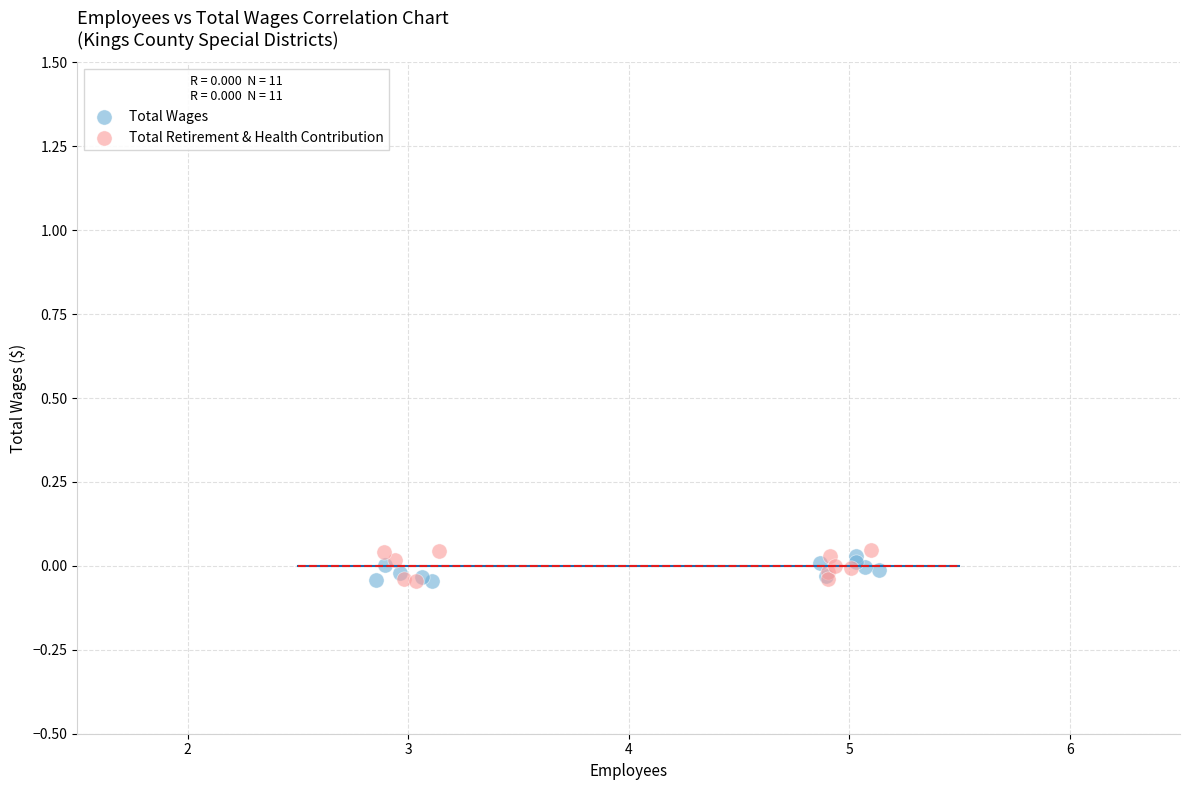

Which series has the largest Y range (max minus min)?

Total Retirement & Health Contribution